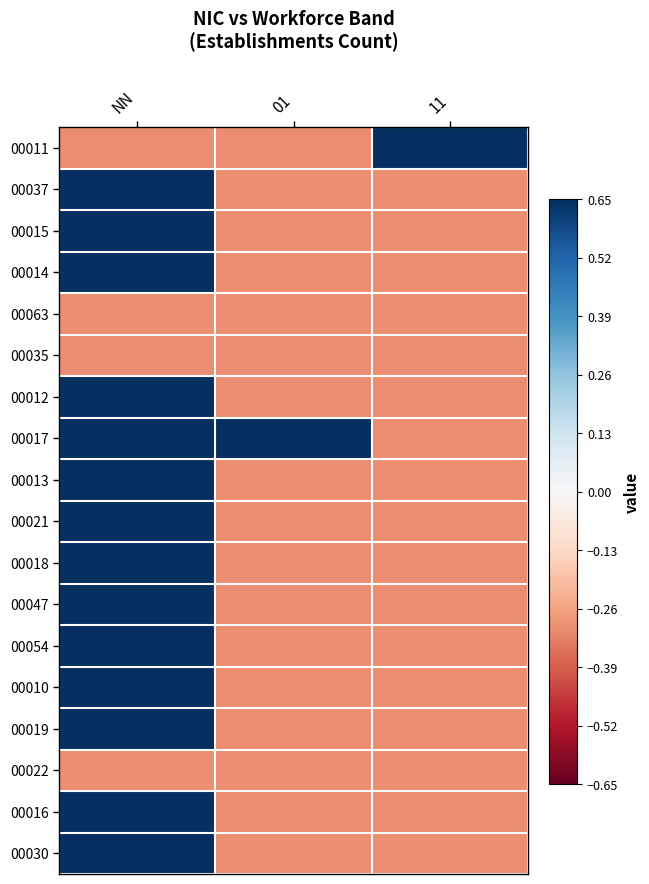

Reading right to left, list all the values displayed in this chart.

00011: 11=0.7	01=-0.3	NN=-0.3
00037: 11=-0.3	01=-0.3	NN=0.7
00015: 11=-0.3	01=-0.3	NN=0.7
00014: 11=-0.3	01=-0.3	NN=0.7
00063: 11=-0.3	01=-0.3	NN=-0.3
00035: 11=-0.3	01=-0.3	NN=-0.3
00012: 11=-0.3	01=-0.3	NN=0.7
00017: 11=-0.3	01=0.7	NN=0.7
00013: 11=-0.3	01=-0.3	NN=0.7
00021: 11=-0.3	01=-0.3	NN=0.7
00018: 11=-0.3	01=-0.3	NN=0.7
00047: 11=-0.3	01=-0.3	NN=0.7
00054: 11=-0.3	01=-0.3	NN=0.7
00010: 11=-0.3	01=-0.3	NN=0.7
00019: 11=-0.3	01=-0.3	NN=0.7
00022: 11=-0.3	01=-0.3	NN=-0.3
00016: 11=-0.3	01=-0.3	NN=0.7
00030: 11=-0.3	01=-0.3	NN=0.7